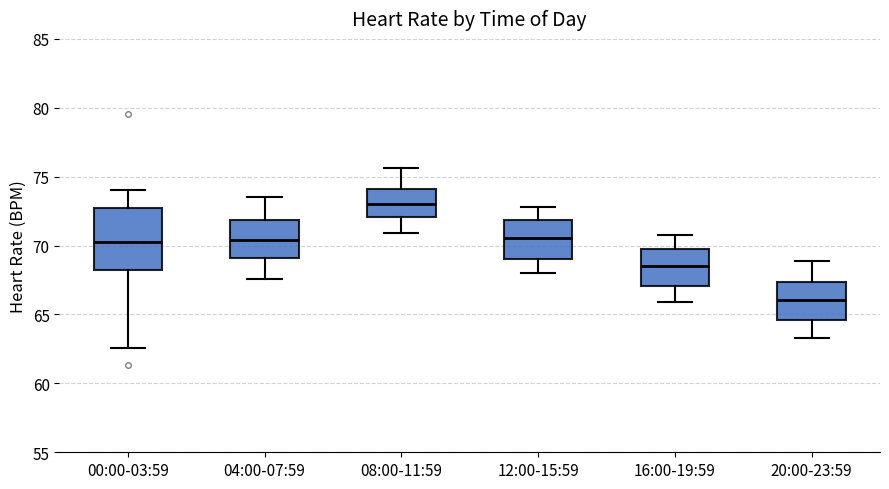

Where does the median line of the box for 12:00-15:59 sit on the y-axis? The values are not printed on the chart, so give them approximately, as read against the axis.

70.5